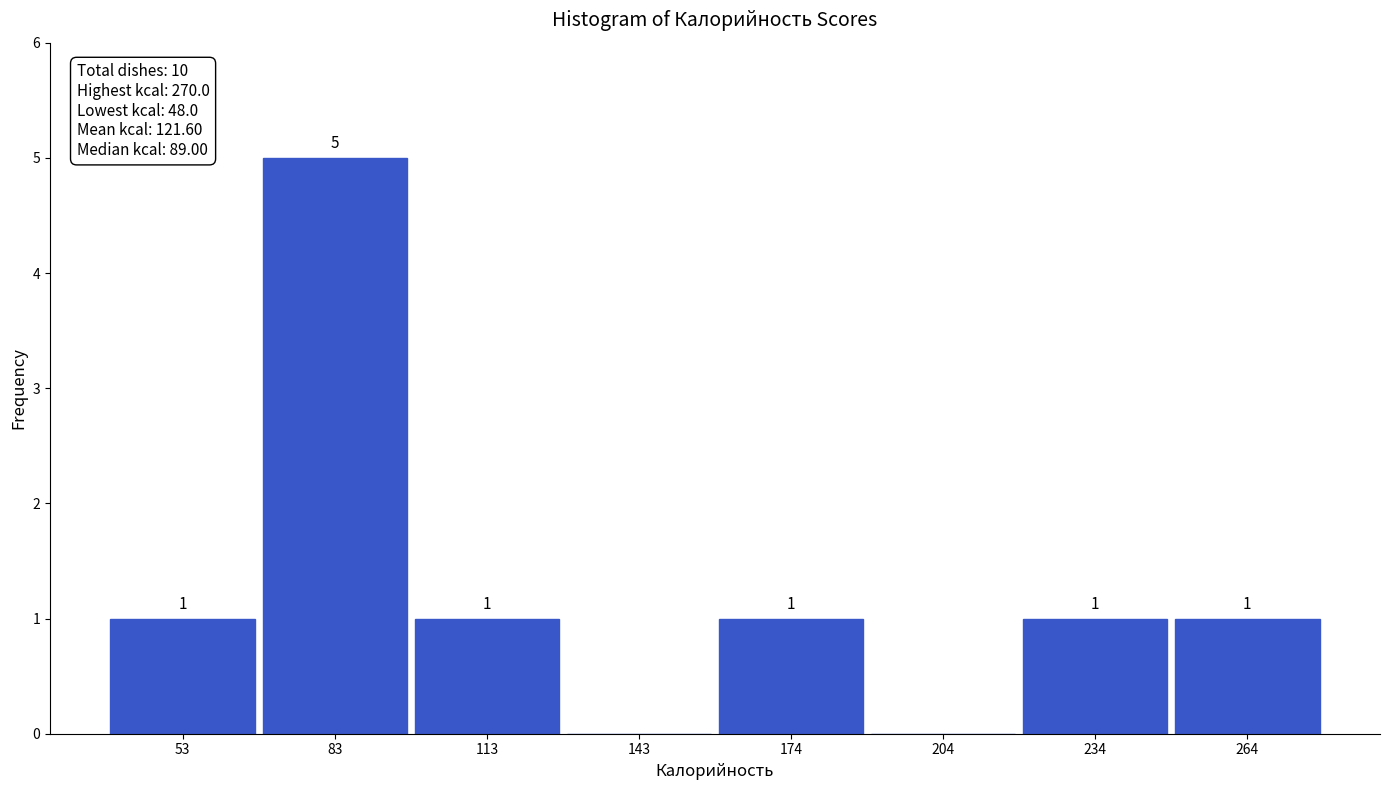

Over which range of the x-axis is the bar tallest?

70 to 100